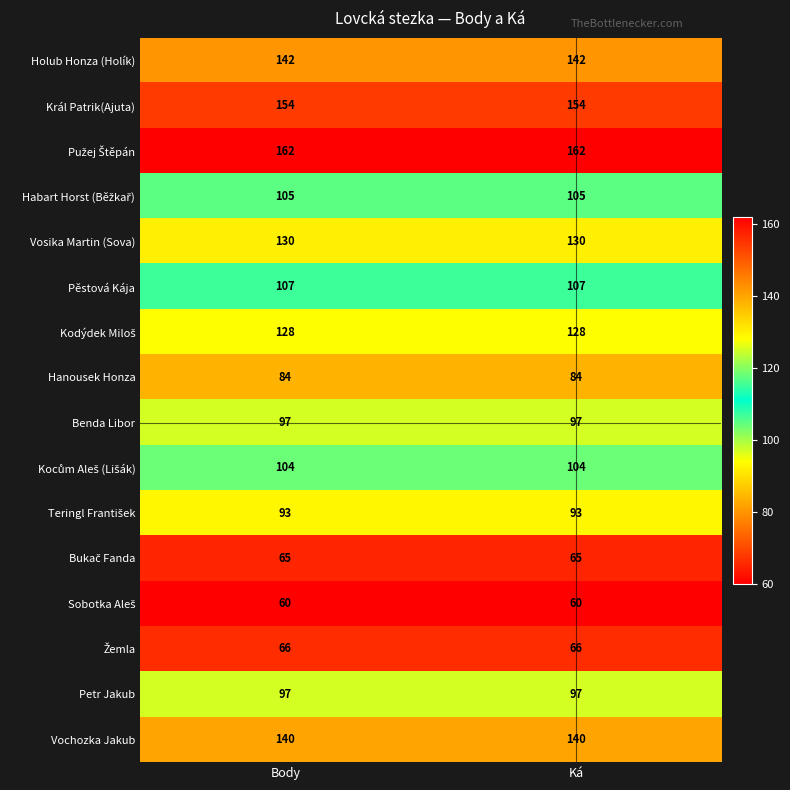

What is the spread (max minus min) of values at Body?

102